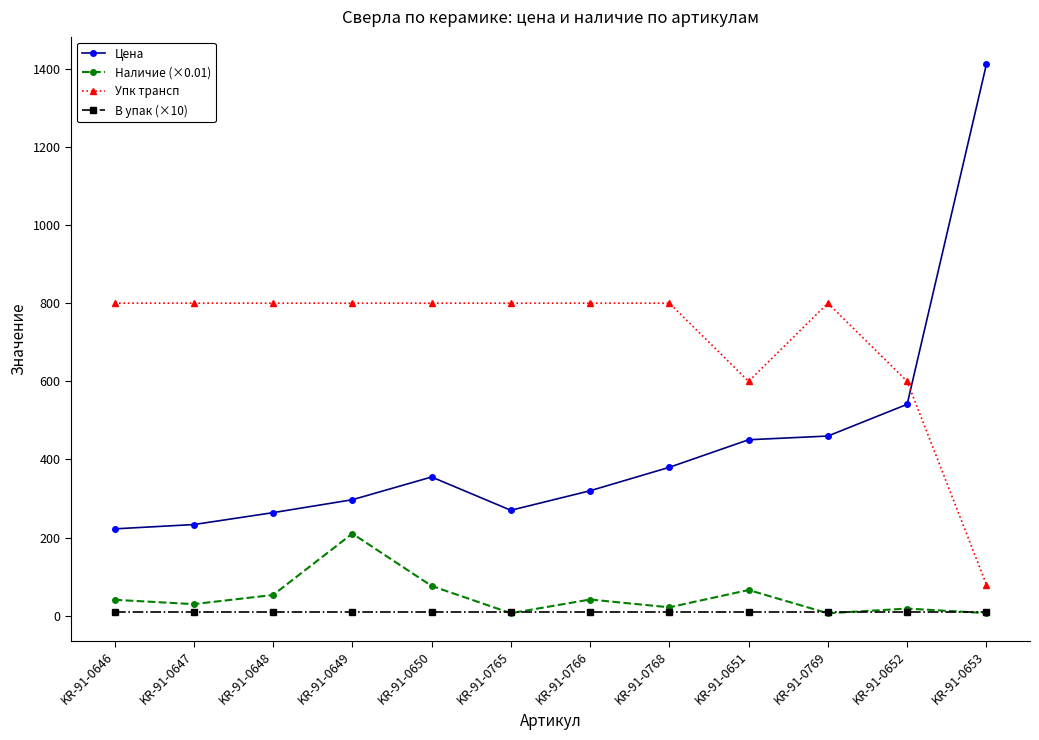

At which label does Наличие (×0.01) reach its peak?

KR-91-0649